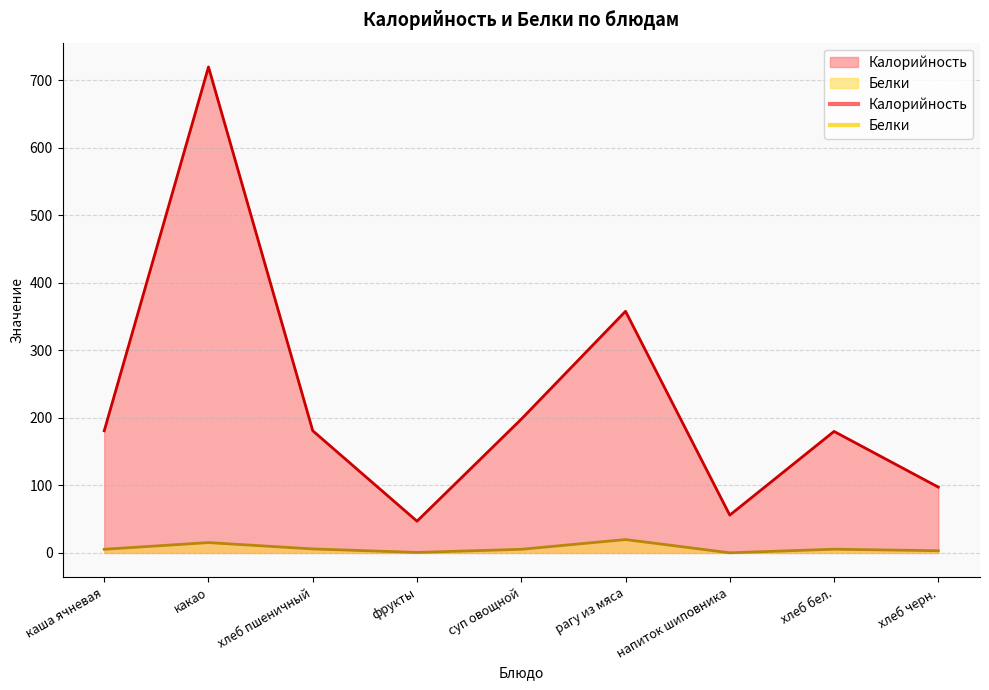

At how many categories does at least one series exceed 675?

1